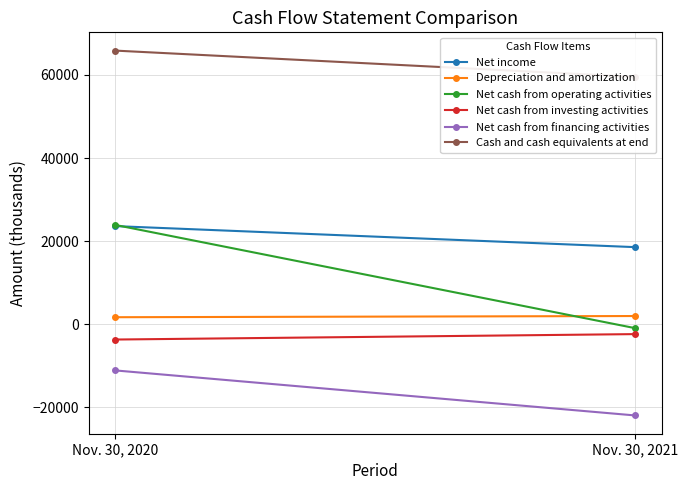

What is the value of the Cash and cash equivalents at end point at the 2nd from the left?

59519